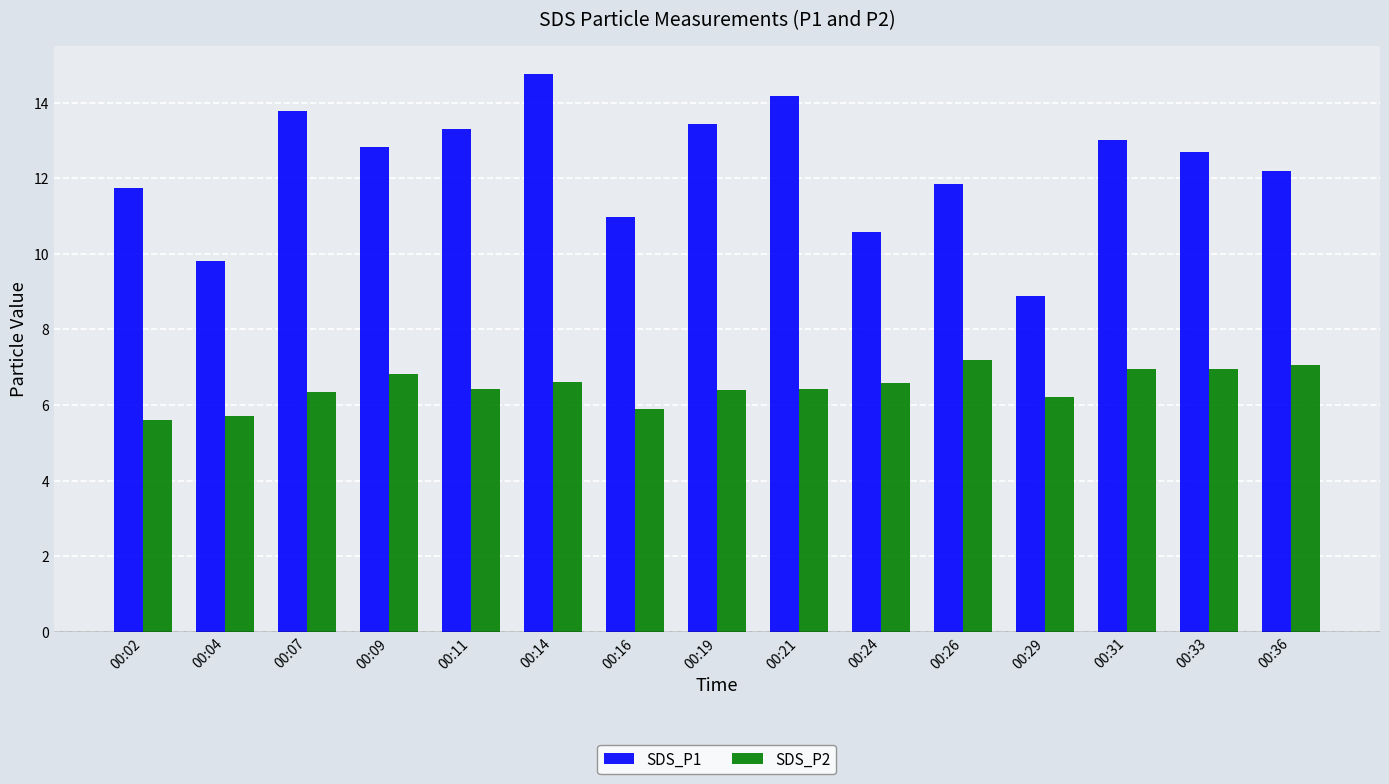

At which label does SDS_P2 first exceed 6?

00:07